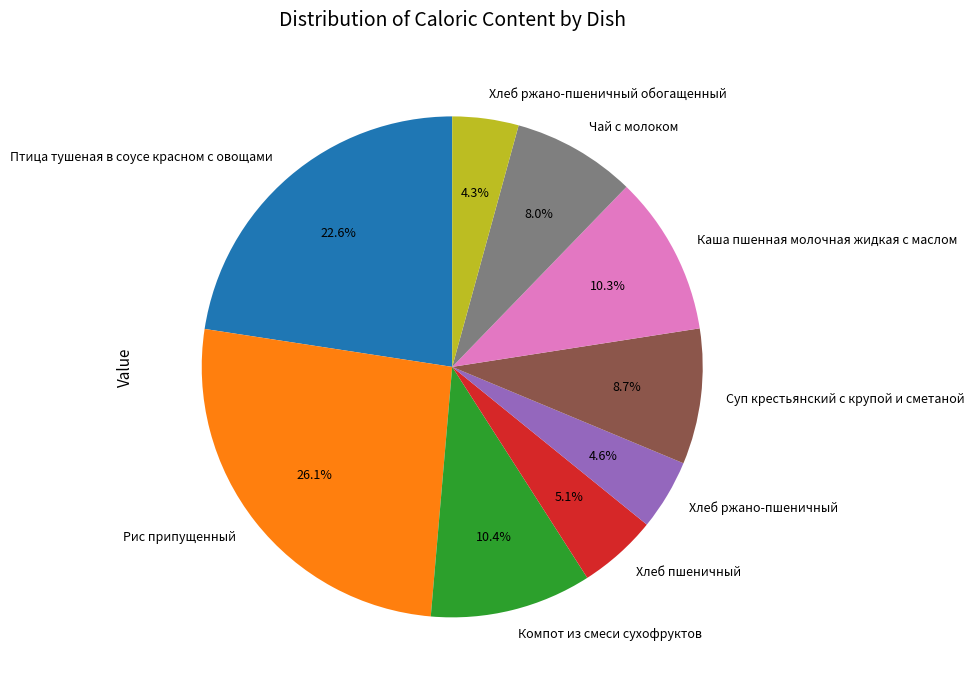

Does Каша пшенная молочная жидкая с маслом represent more than half of the total?

No